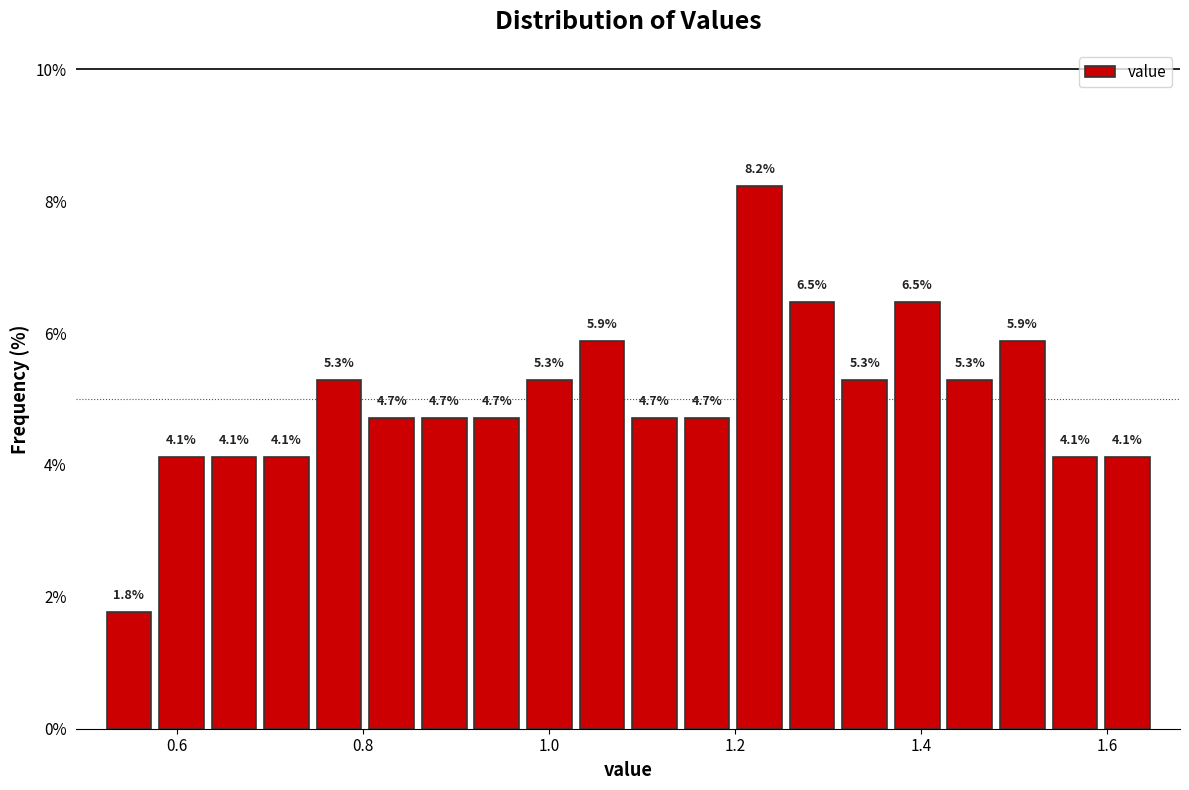

Read against the x-axis, roughly where is the centre of the tallest bar?

1.22